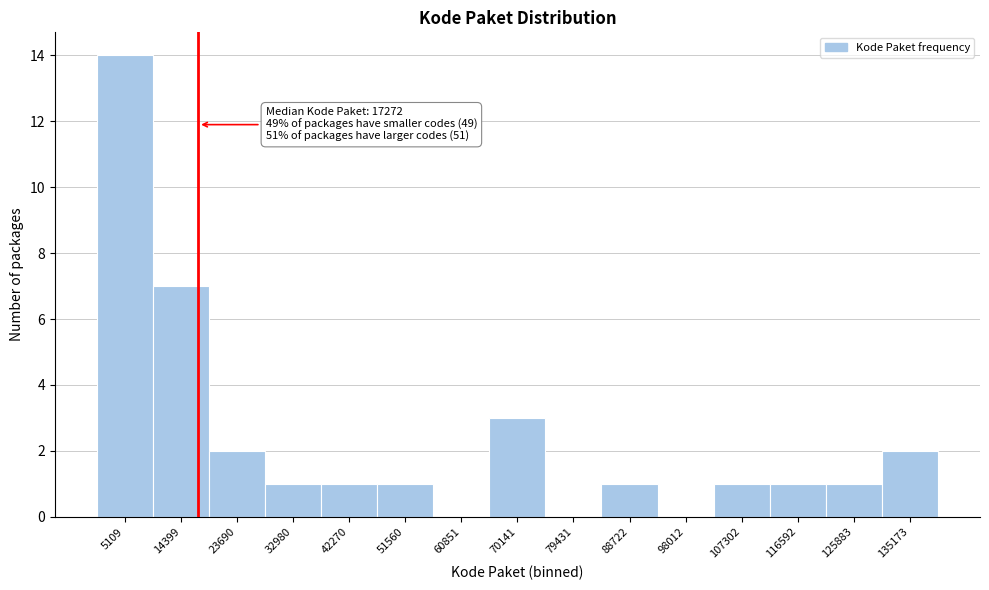

Which range on the x-axis has the tallest bar?

0 to 10000